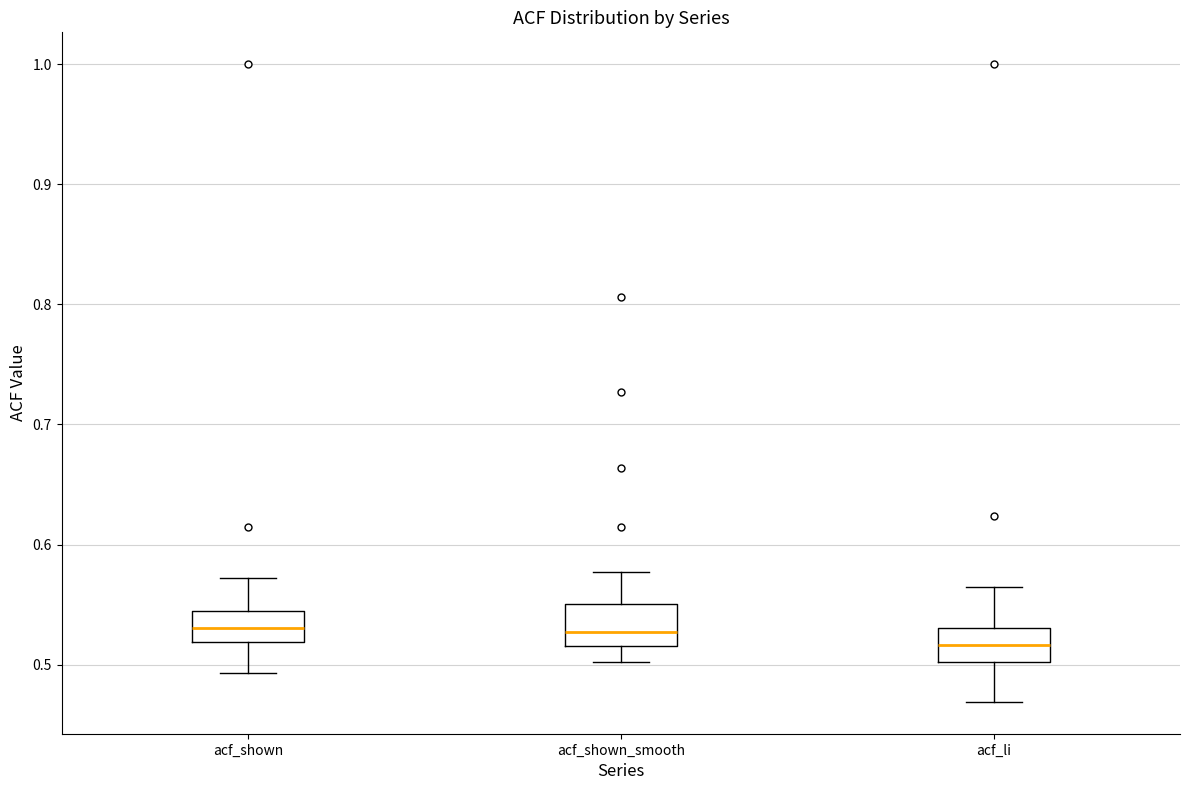

Reading left to right, transcribe this box plot: for each box, give where its median line is, the range the box spans, and where its two whiskers end, as read against the y-axis. The values are not printed on the chart, so give them approximately, as read against the axis.

acf_shown: median 0.53, box 0.52 to 0.54, whiskers 0.49 to 0.57
acf_shown_smooth: median 0.53, box 0.52 to 0.55, whiskers 0.50 to 0.58
acf_li: median 0.52, box 0.50 to 0.53, whiskers 0.47 to 0.57